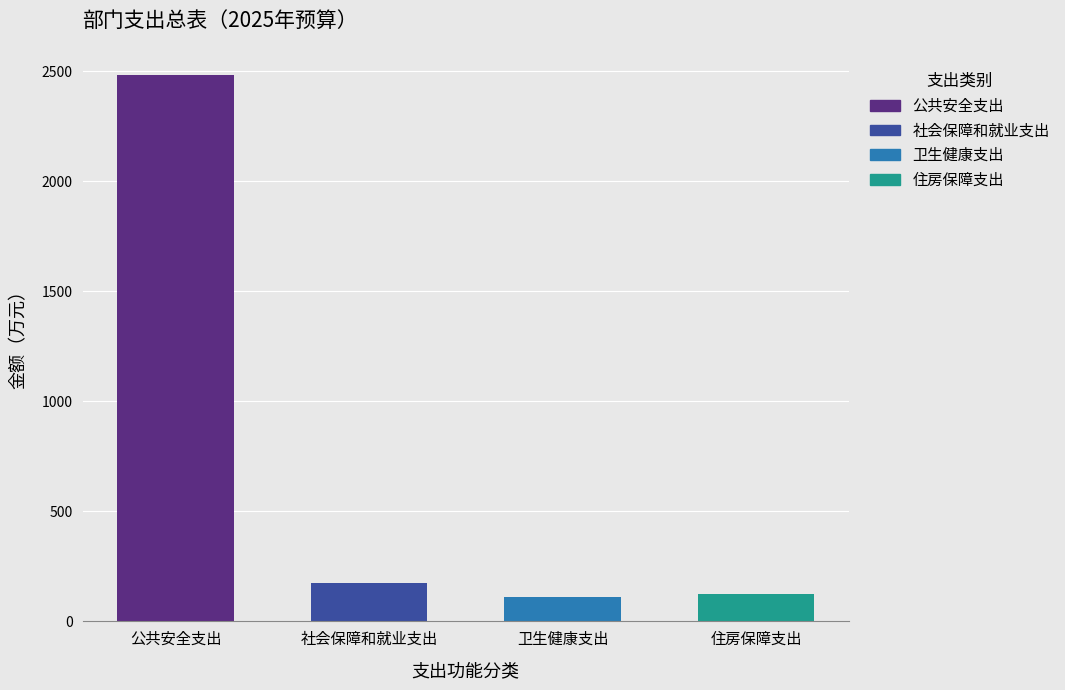

Are the bars horizontal?

No